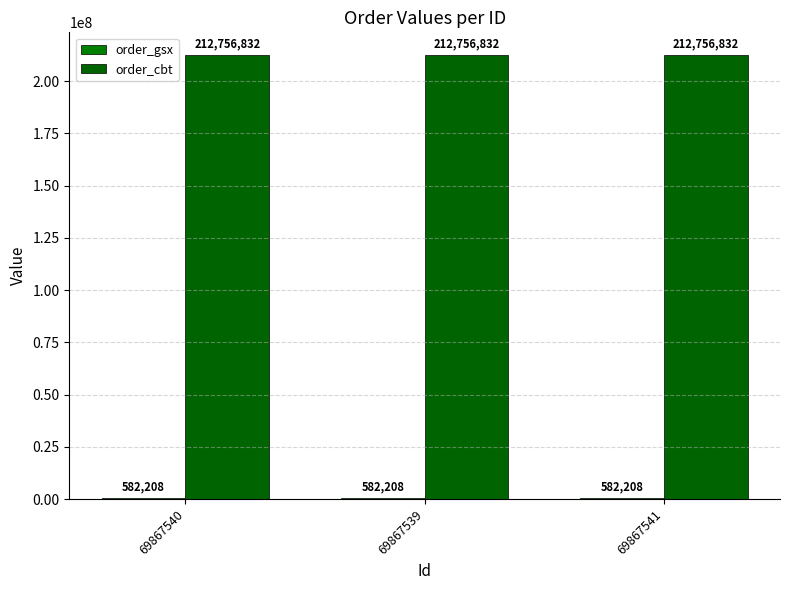

What is the sum of all order_cbt values?

638270496